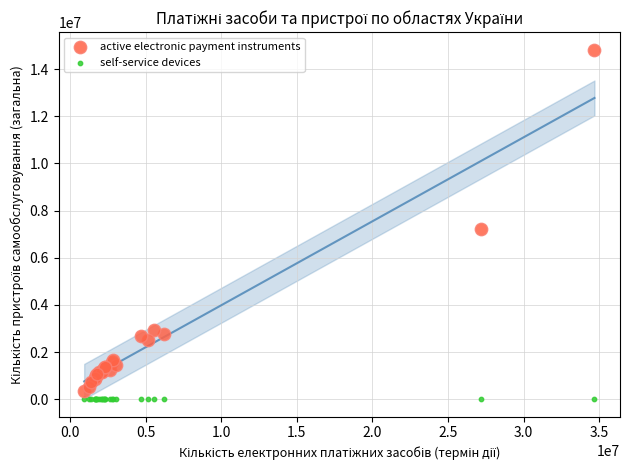

Across all series, what Y value is closest to 7415403?

7220314